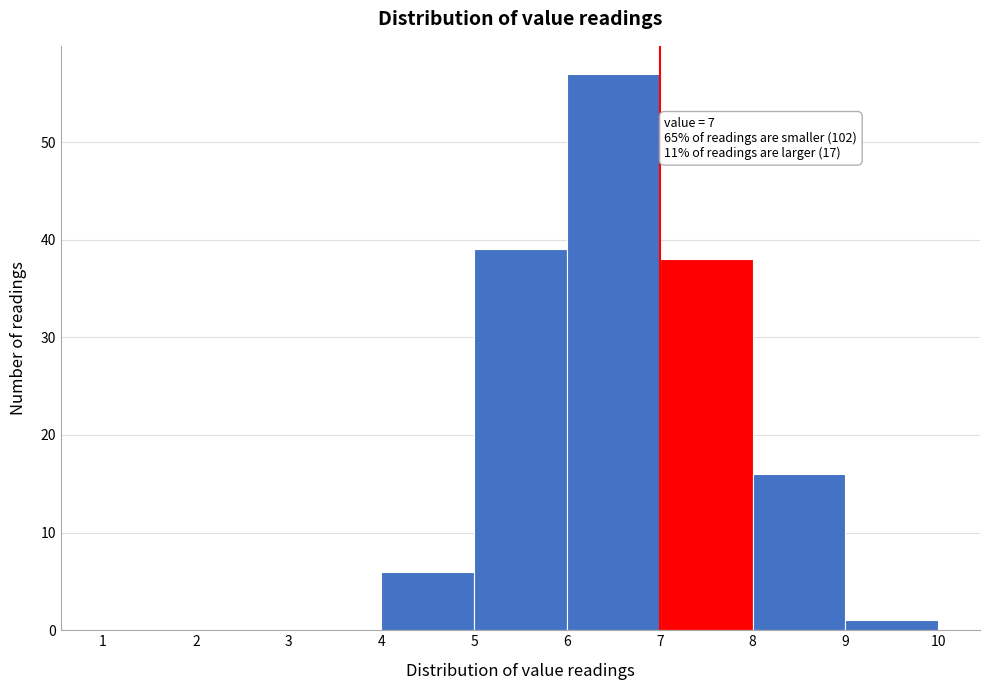

Which range on the x-axis has the tallest bar?

6 to 7